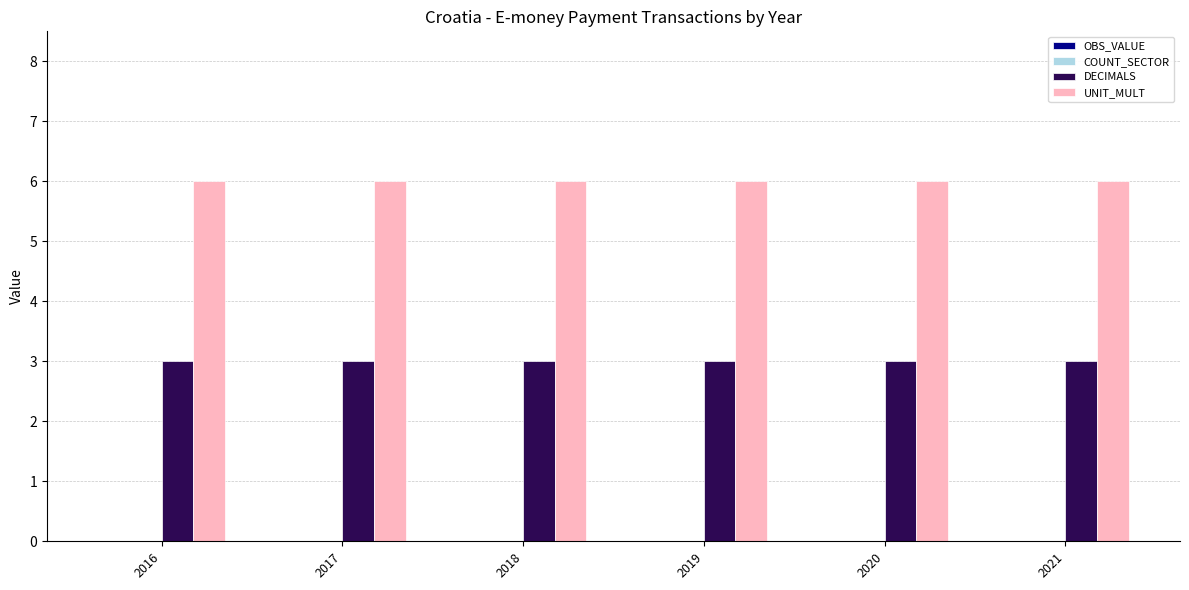

Which series has the largest total across all categories?

UNIT_MULT